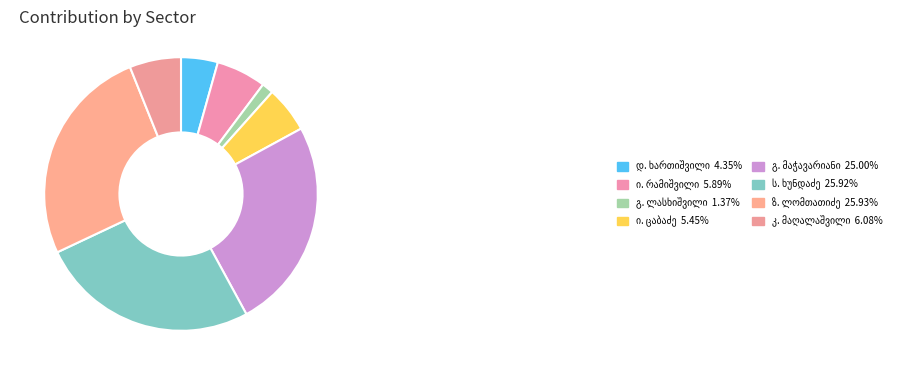

How many slices are in this pie chart?

8